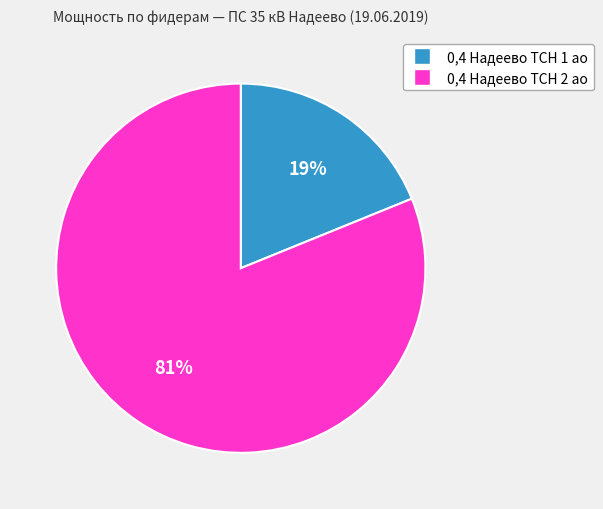

Between 0,4 Надеево ТСН 1 ао and 0,4 Надеево ТСН 2 ао, which is larger?

0,4 Надеево ТСН 2 ао